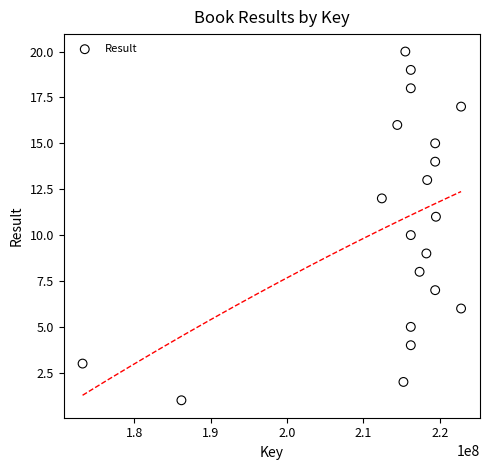

What is the range of Y values (max minus min)?

19